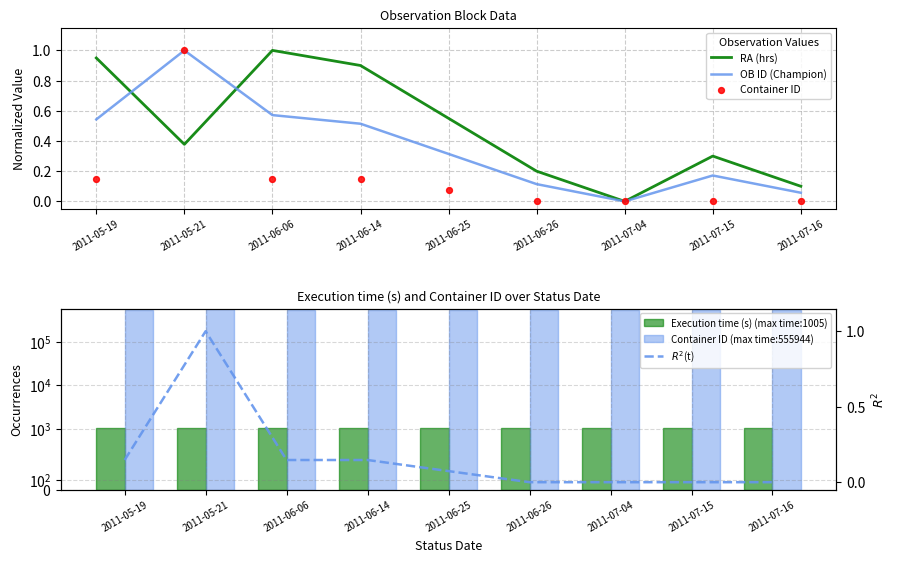

At which category is the sum across all series the highest?

2011-05-21